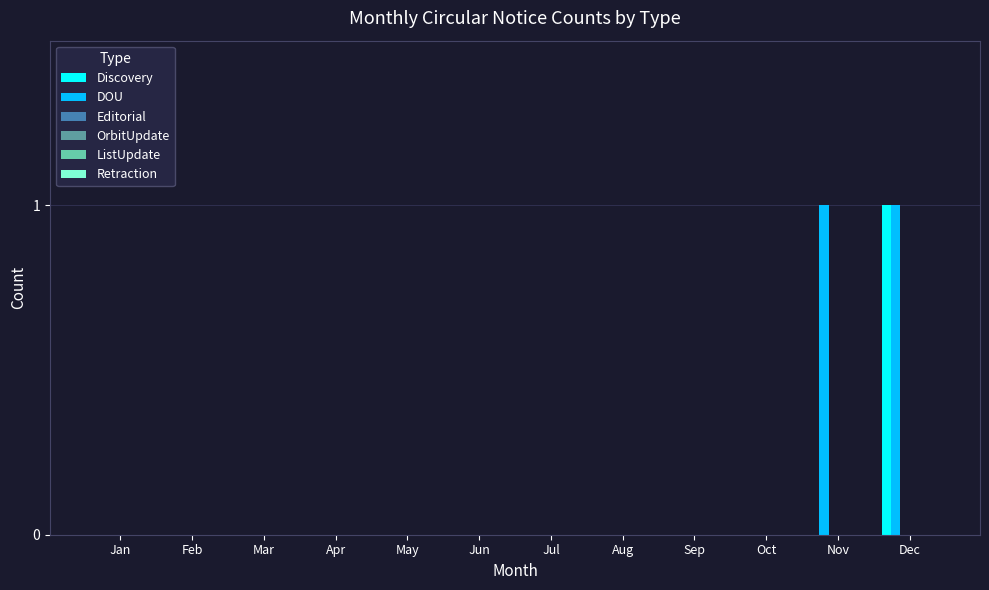

How many groups of bars are there?

12